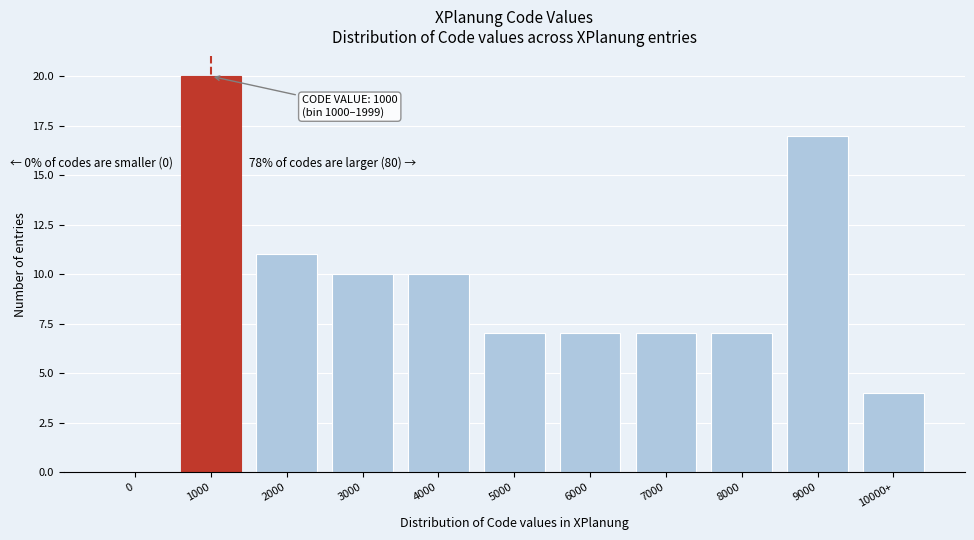

Reading right to left, what are all the values shown in this chart?

10000+=4	9000=17	8000=7	7000=7	6000=7	5000=7	4000=10	3000=10	2000=11	1000=20	0=0